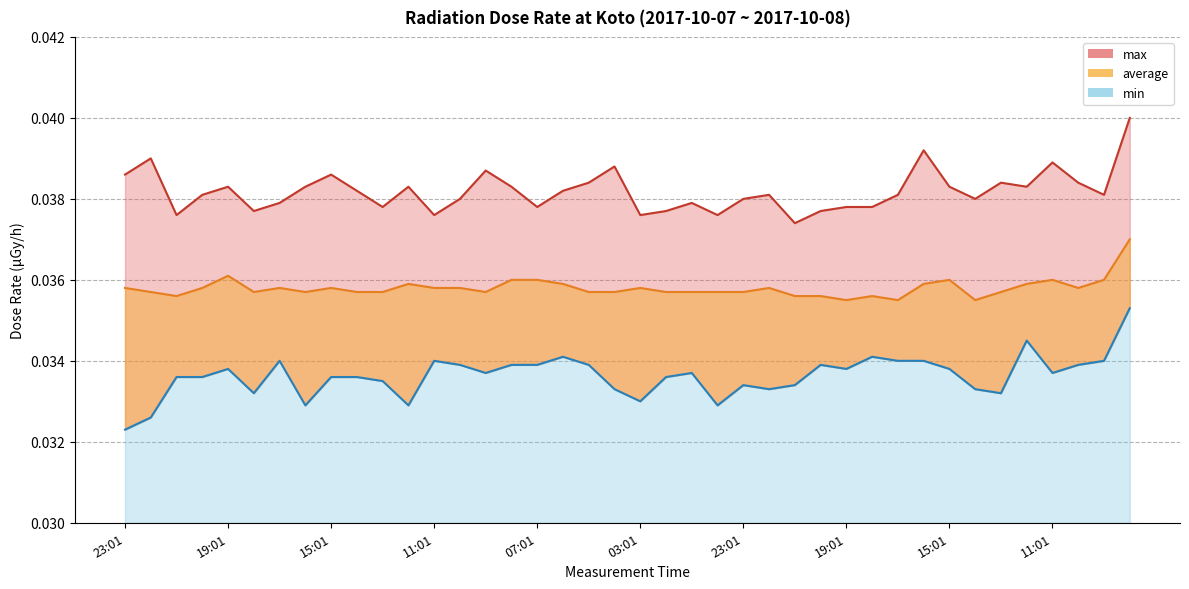

Rank the series by their maximum value, from highest to lowest.

max, average, min